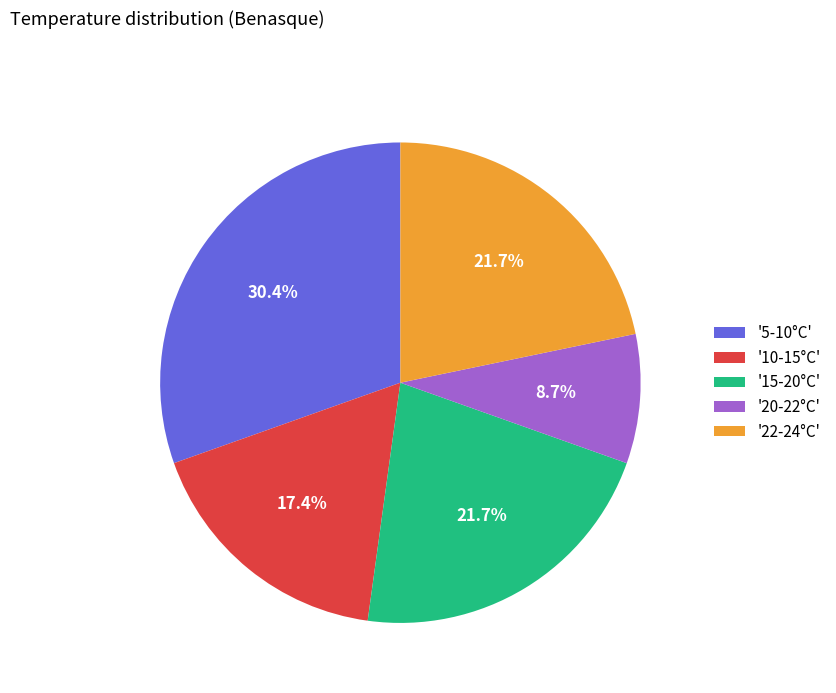

Approximately how many times larger is the value at '15-20°C' compared to '20-22°C'?

2.5